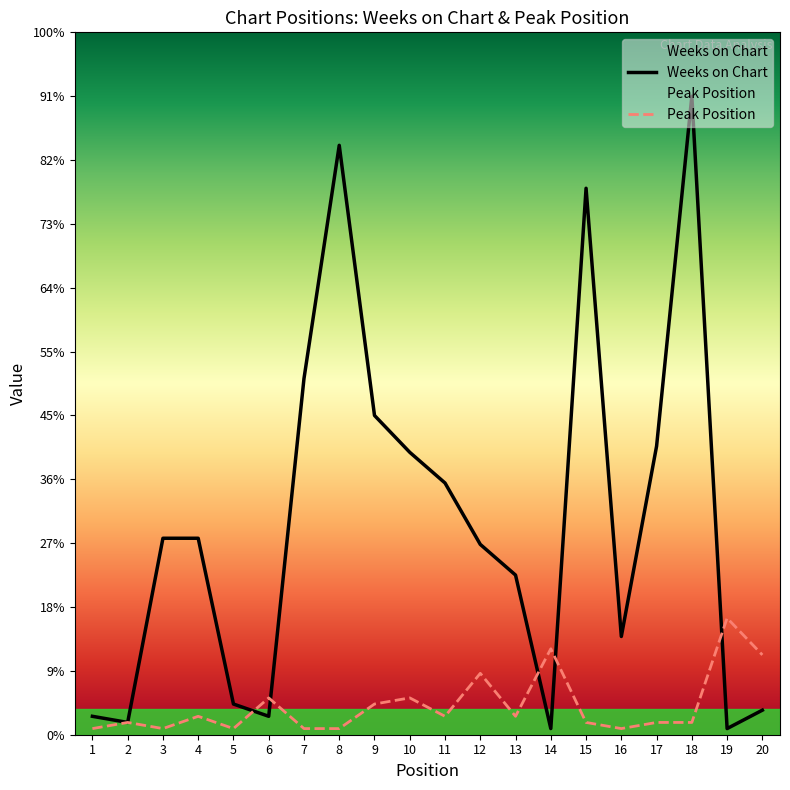

Where is the first local maximum for Peak Position?

2